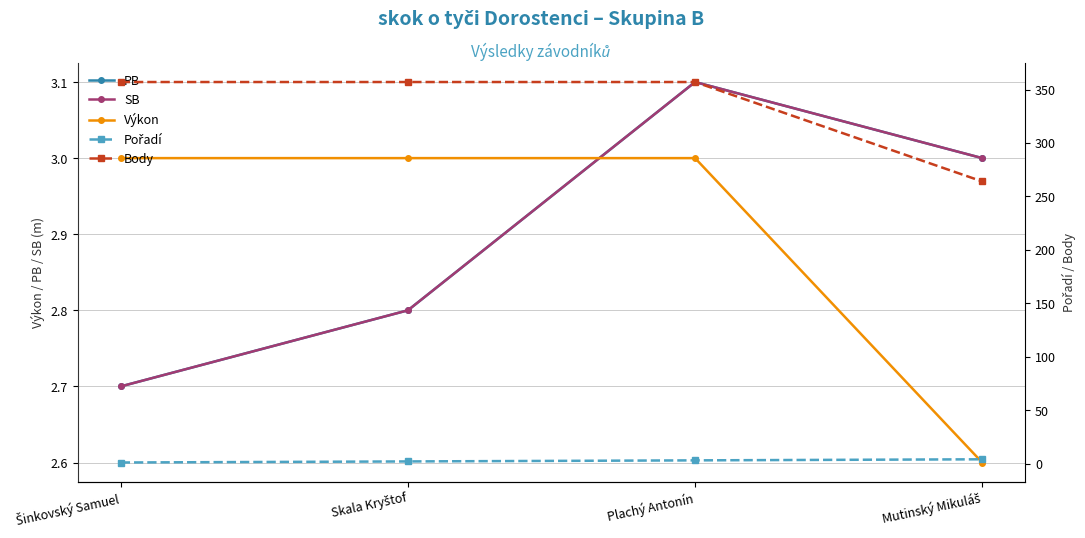

Is it true that Výkon equals 5.3 at Plachý Antonín?

False